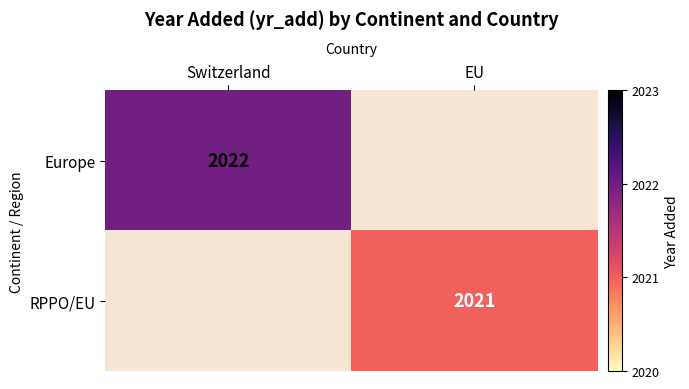

True or false: RPPO/EU has a value of 494 at EU.

False